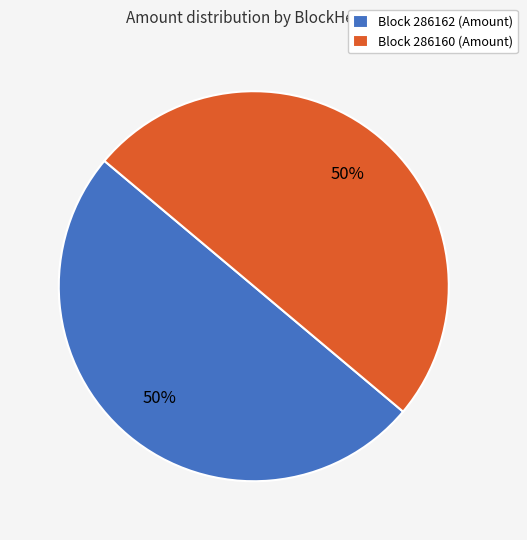

What is the ratio of the value at Block 286162 (Amount) to the value at Block 286160 (Amount)?

1.0